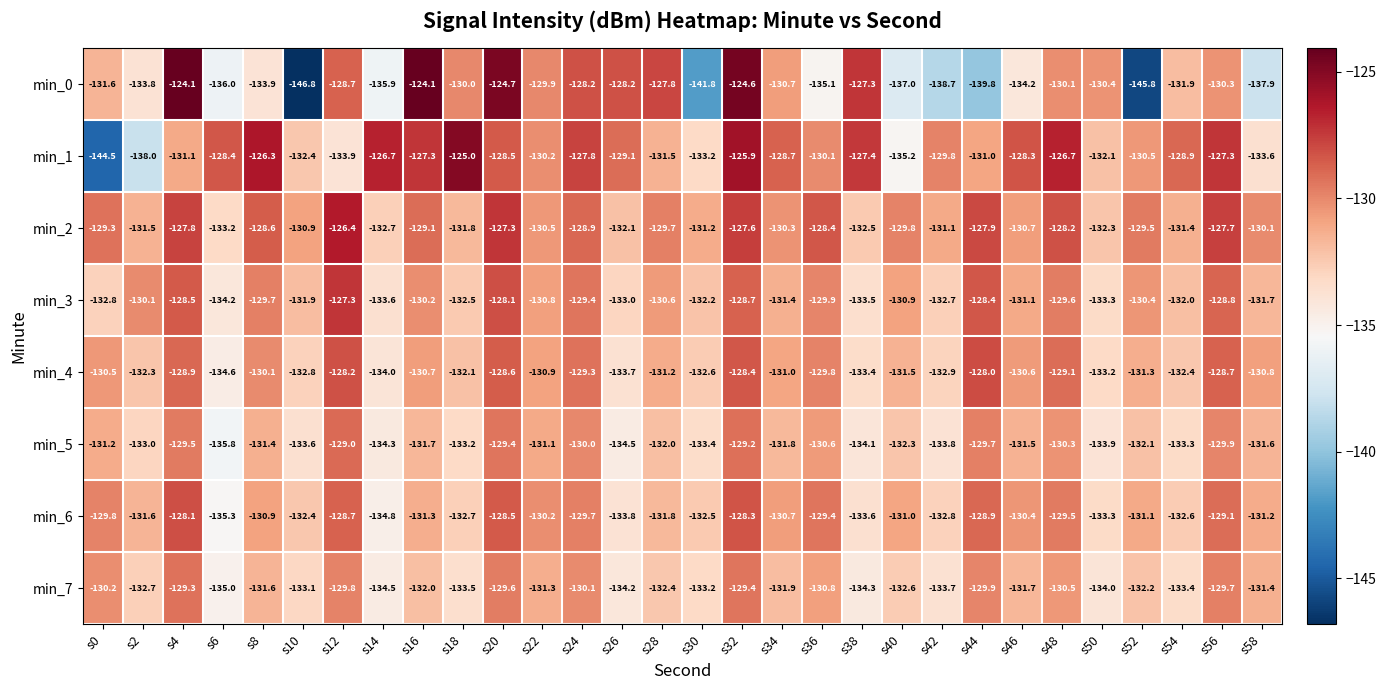

What is the total value across all series at s26?

-1058.6